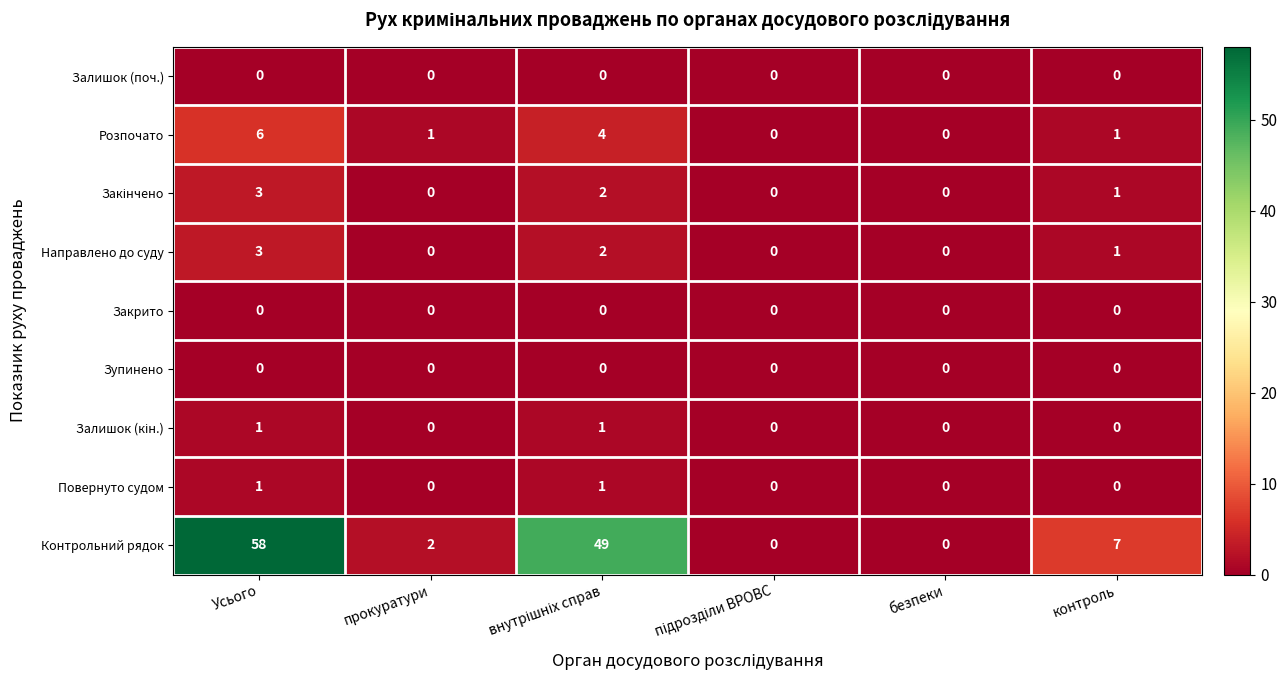

How many distinct data groups are displayed?

9